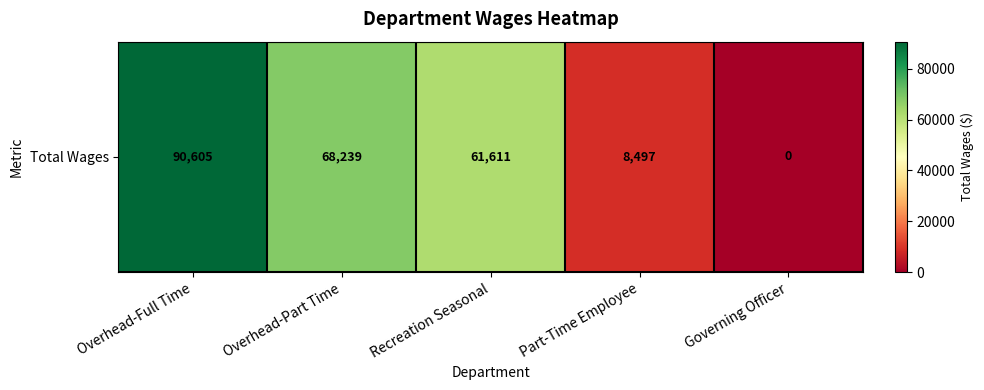

Reading left to right, extract all data points from this chart.

90605	68239	61611	8497	0